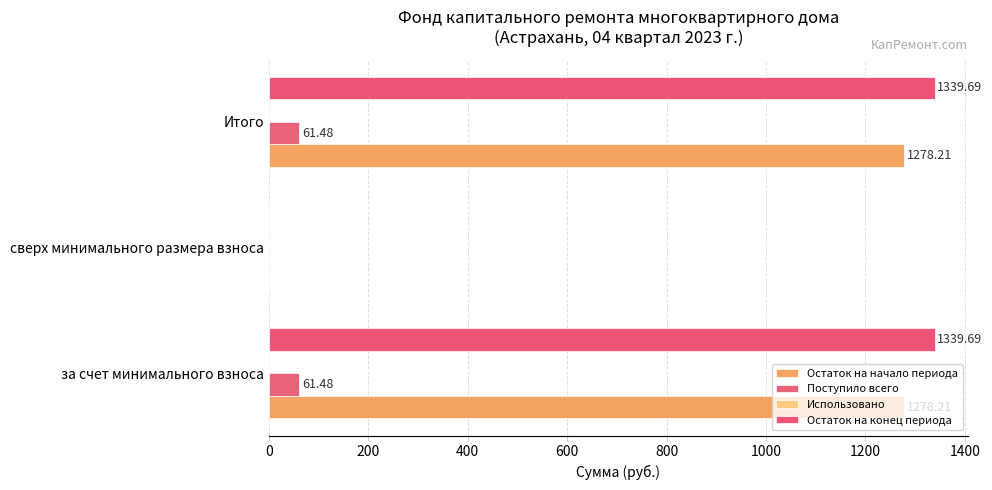

What is the difference between the maximum and minimum values in the Поступило всего series?

61.5